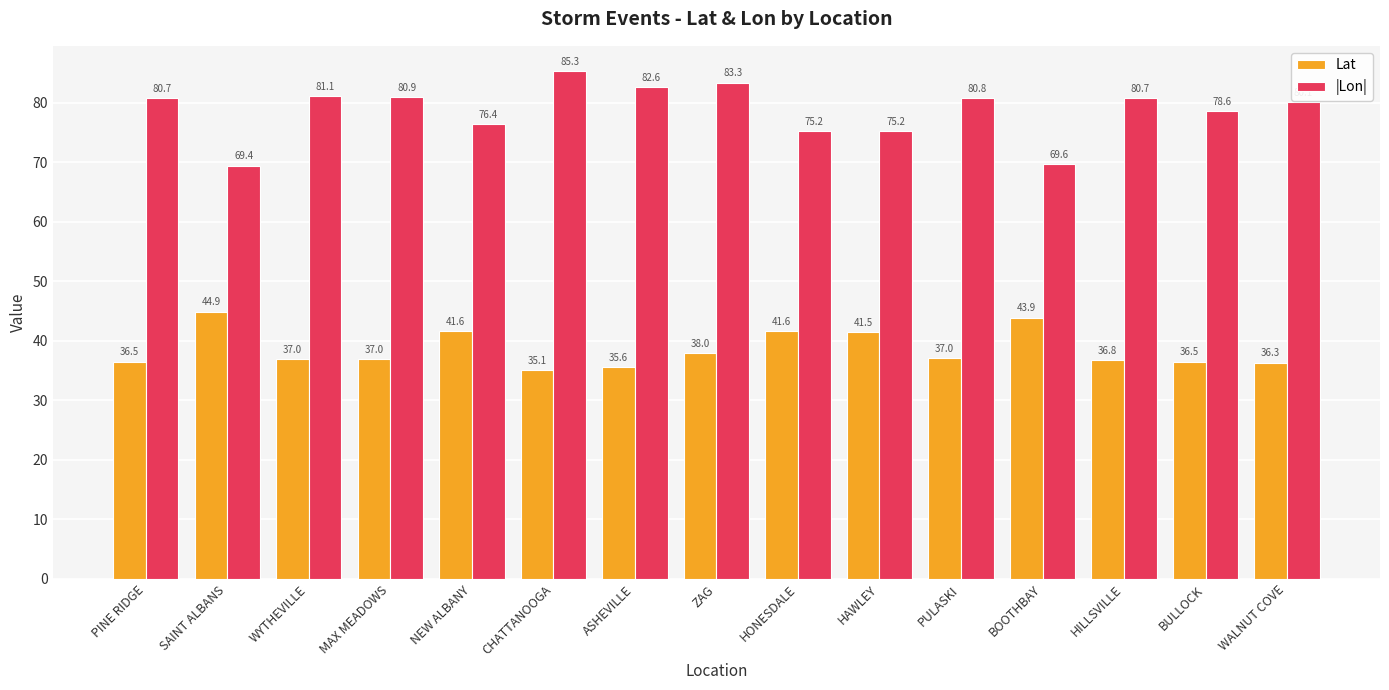

Which series changed the most between HAWLEY and BOOTHBAY?

|Lon|